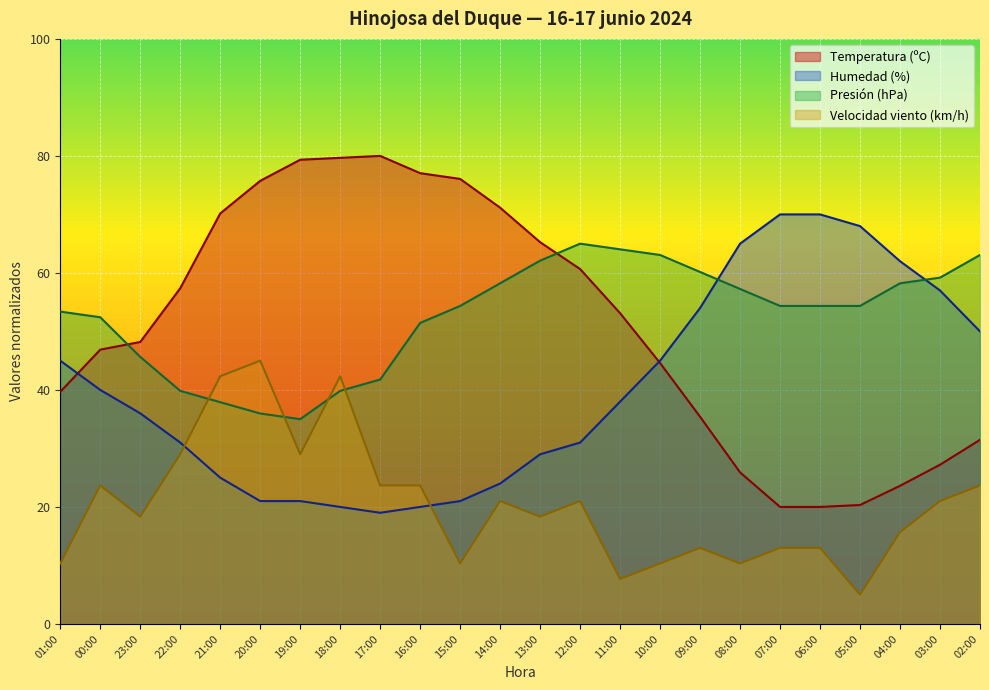

True or false: Velocidad del viento (km/h) has a value of 10.3 at 08:00.

True